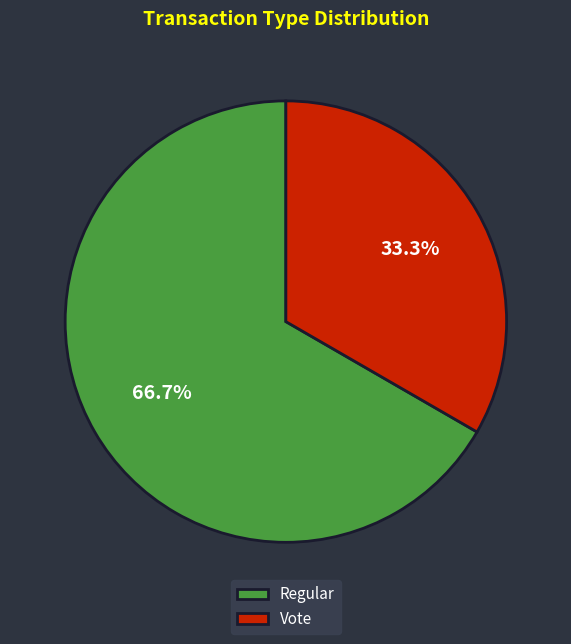

What is the change in value from Regular to Vote?

-2